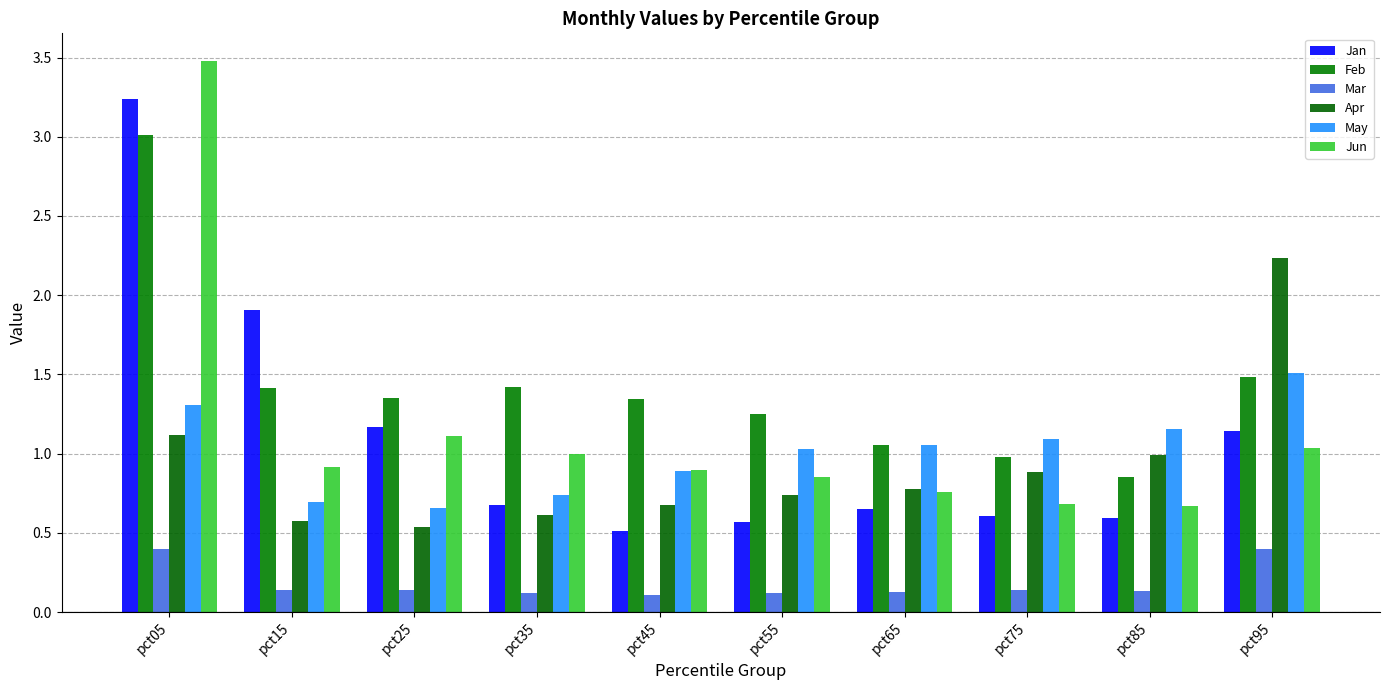

What is the sum of the Jun values at pct25 and pct35?

2.1